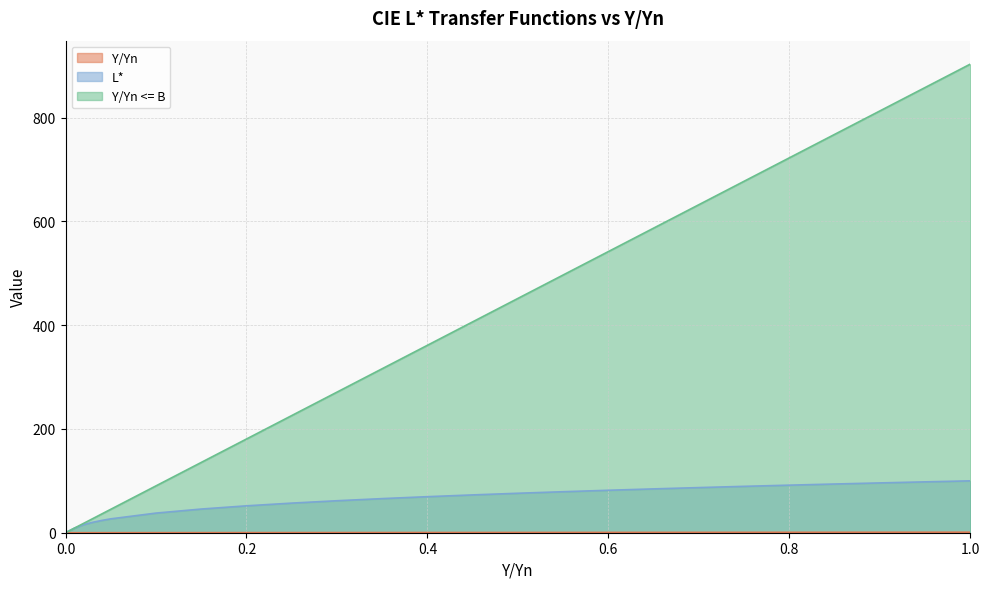

What is the average value of the L* series?

61.4